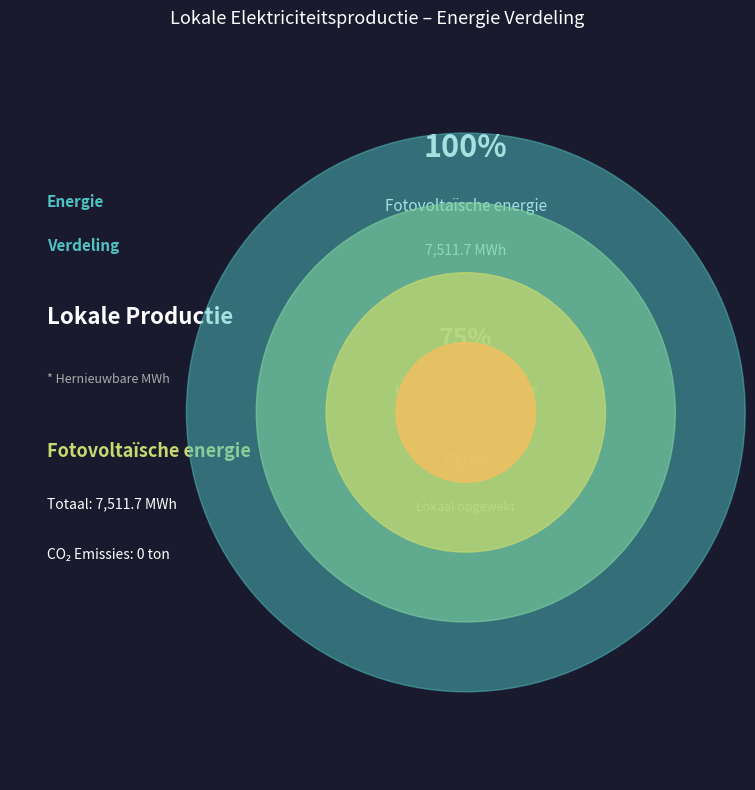

Rank the categories by value from lowest to highest.

Windkracht, Waterkracht, Geothermische energie, Warmtekrachtkoppeling, Fotovoltaïsche energie